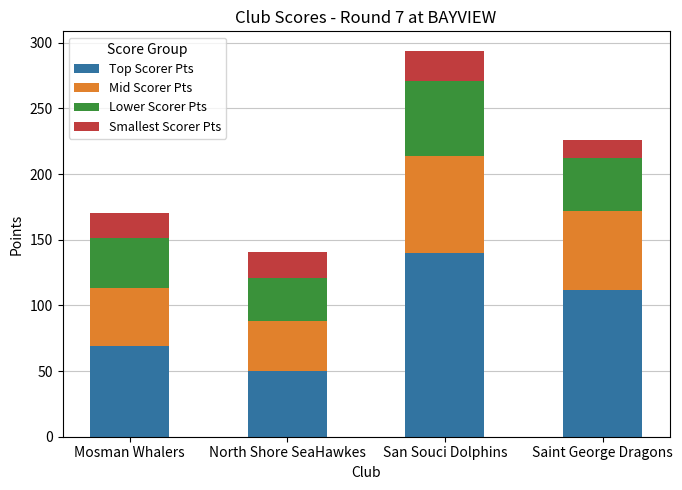

What is the total value across all series at San Souci Dolphins?

294